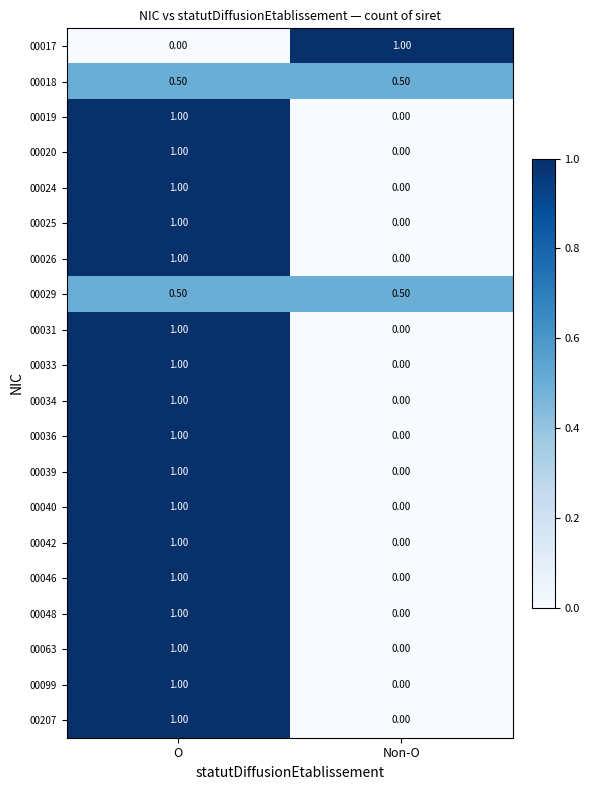

Is the value of 00099 at O greater than the value of 00031 at Non-O?

Yes